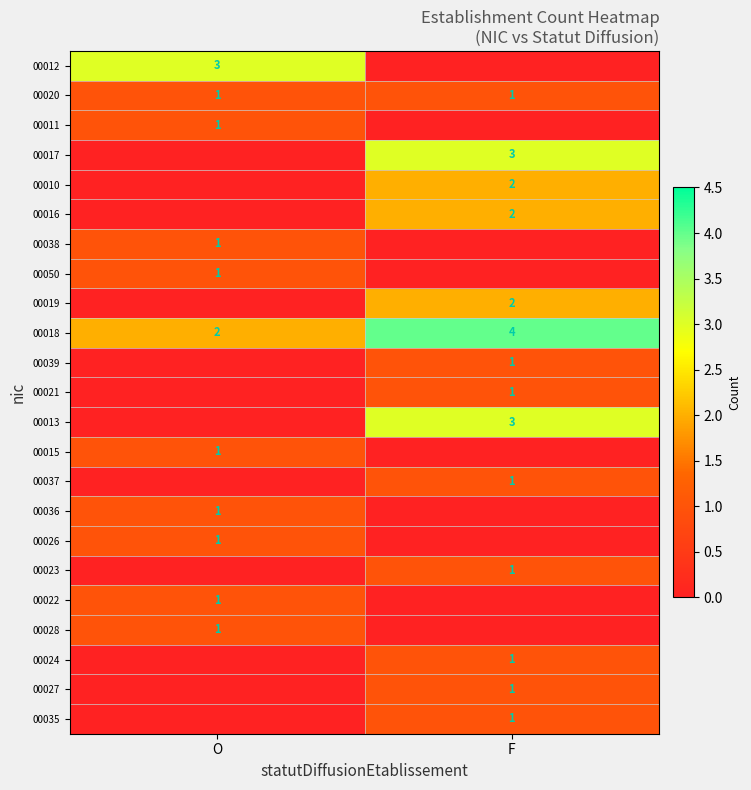

At how many categories does at least one series exceed 3?

1